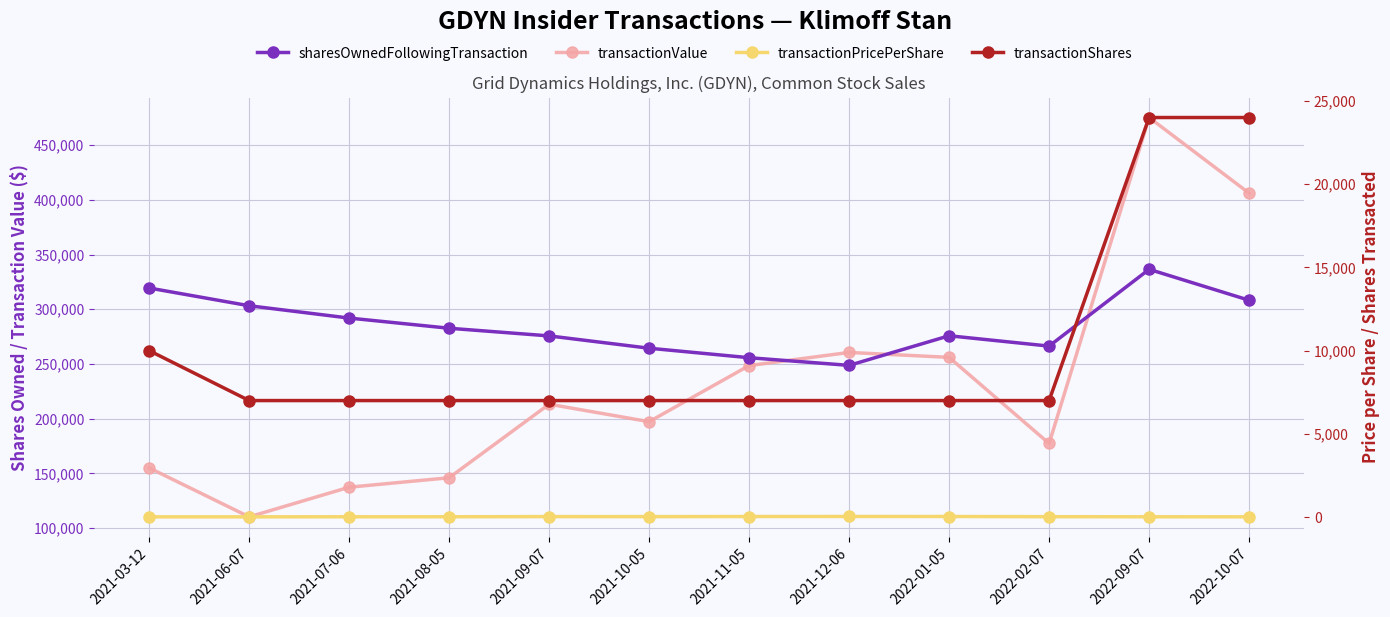

List the labels in order of transactionShares value, smallest first.

2021-06-07, 2021-07-06, 2021-08-05, 2021-09-07, 2021-10-05, 2021-11-05, 2021-12-06, 2022-01-05, 2022-02-07, 2021-03-12, 2022-09-07, 2022-10-07